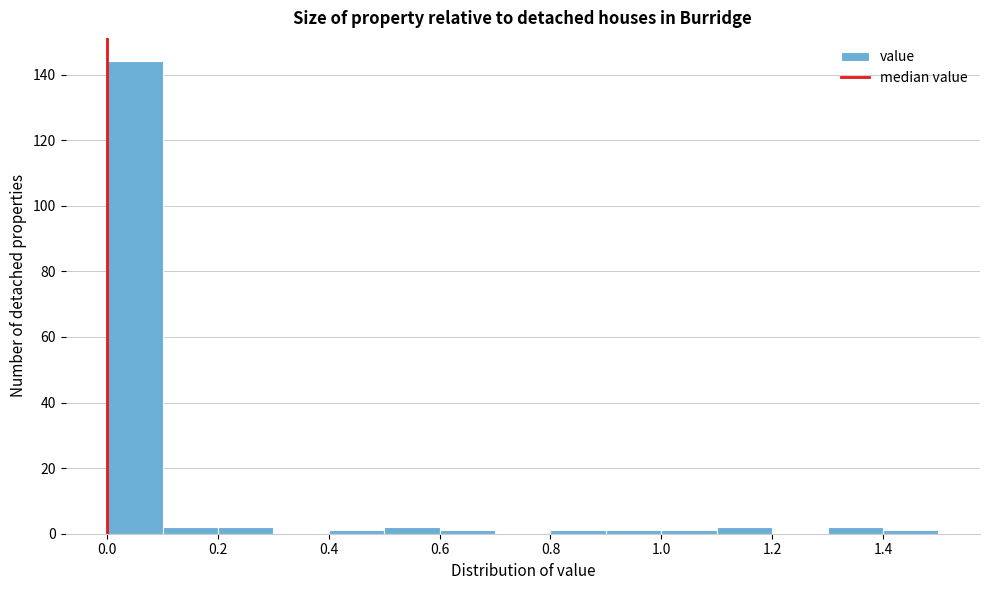

How tall is the bar that spans 0.1 to 0.2 on the x-axis? The values are not printed on the chart, so give them approximately, as read against the axis.

2